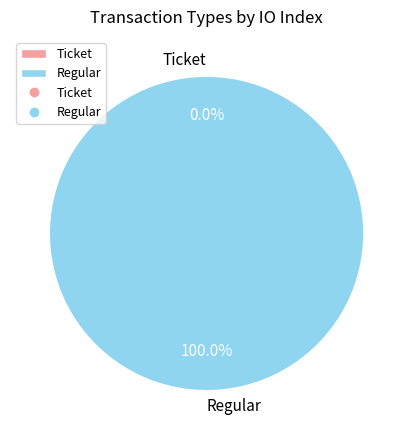

Is Regular the majority of the pie?

Yes